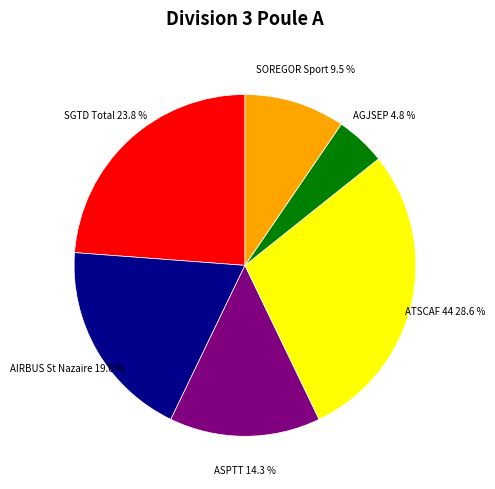

Which slice is the largest?

ATSCAF 44